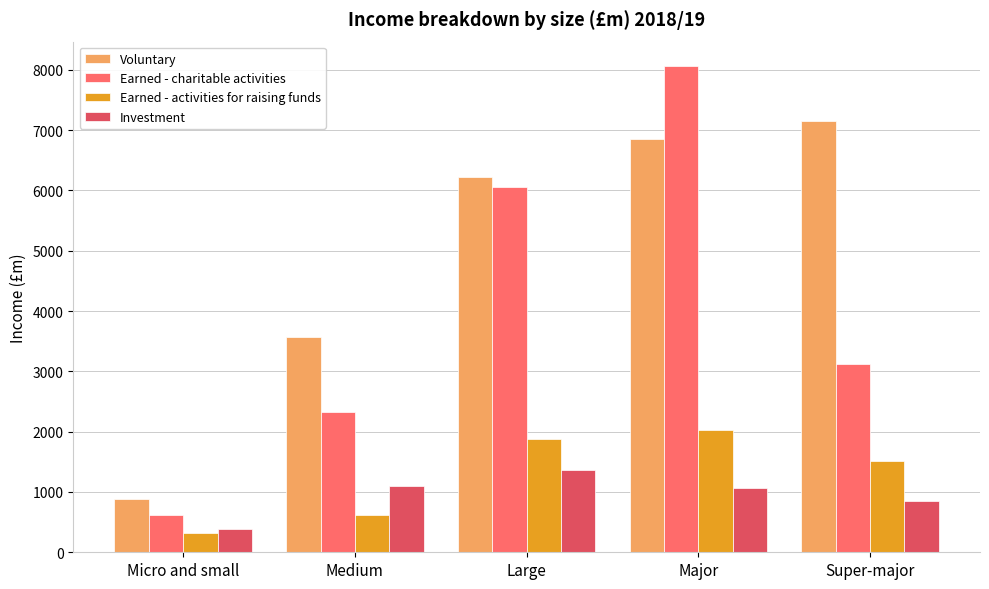

Where is Investment nearest to the value 873?

Super-major